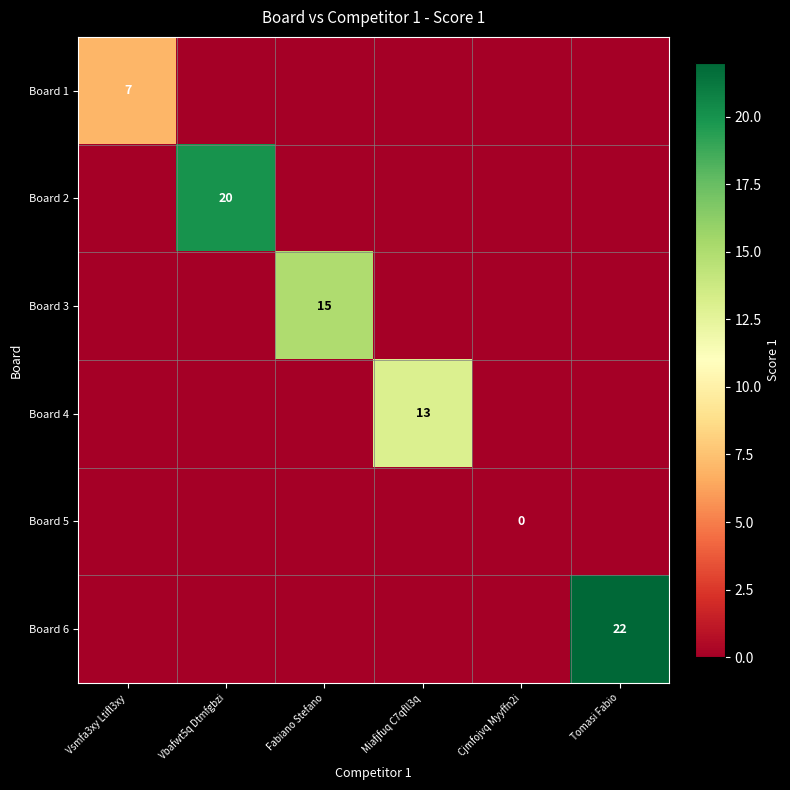

The value of Board 3 at Fabiano Stefano is 7. True or false?

False